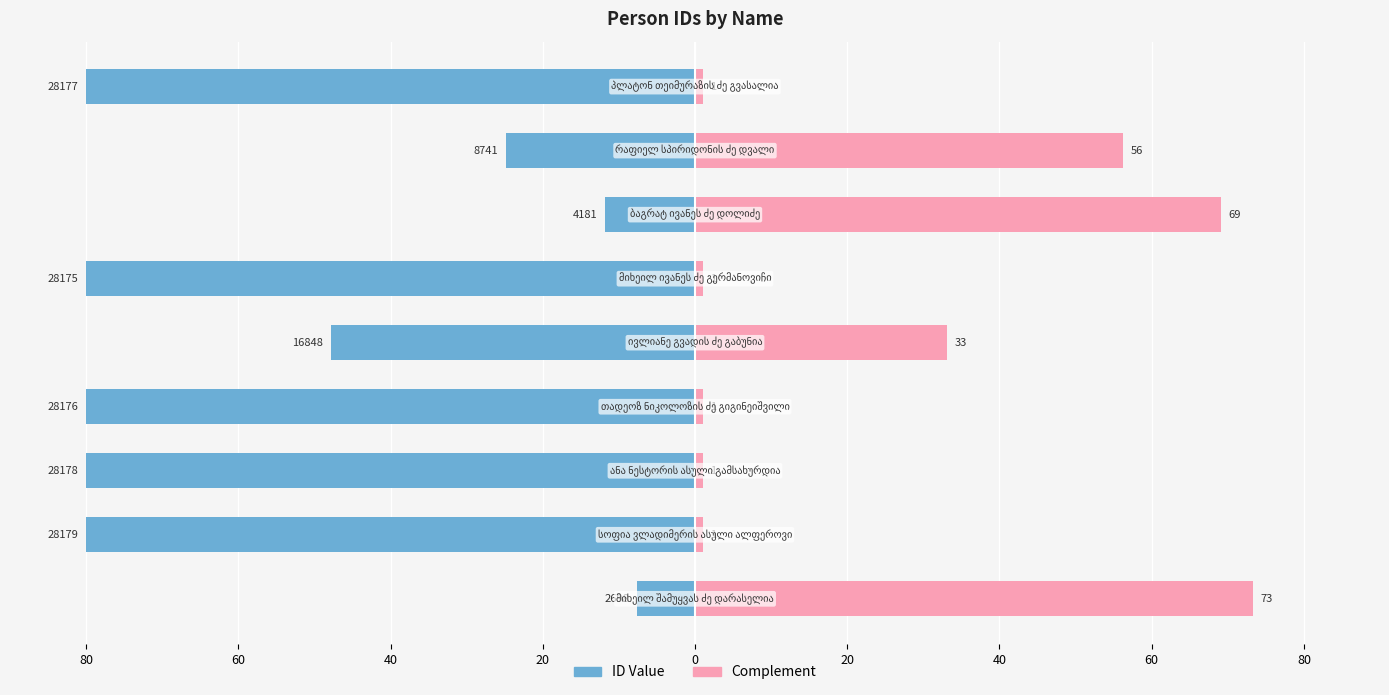

Is the value of ID Value at 0 greater than the value of Complement at 80?

No